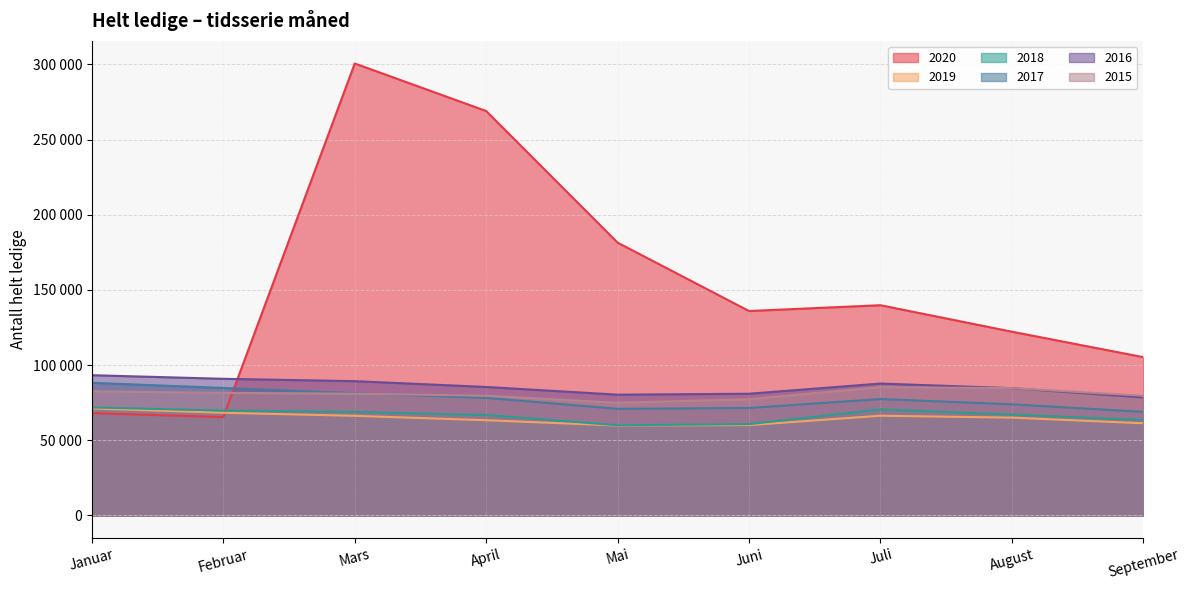

The value of 2017 at August is 73918. True or false?

True